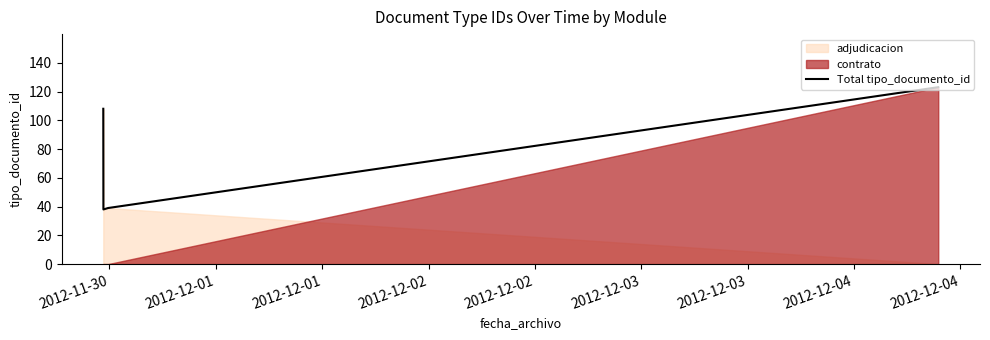

In Total tipo_documento_id, how many points are lower than both neighbors (excluding endpoints)?

1